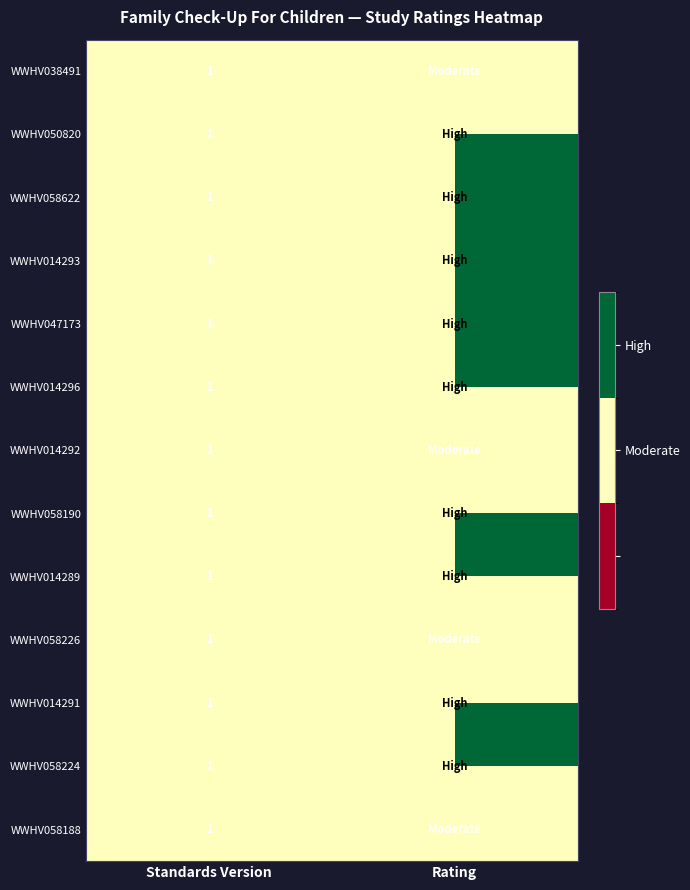

The WWHV014291 series shows 1 at Standards Version. True or false?

True